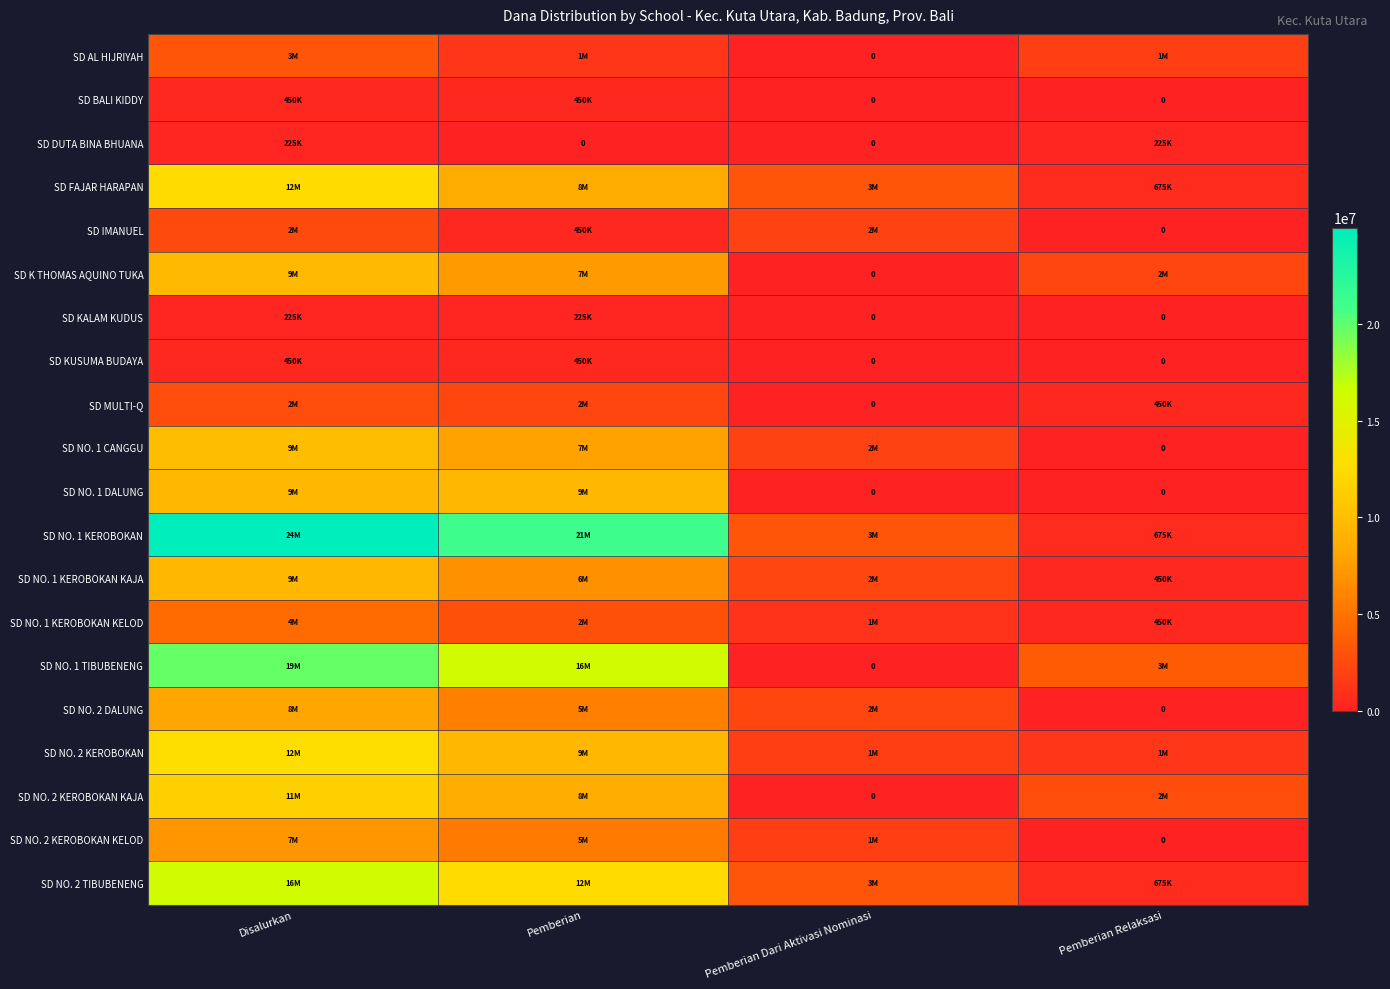

Where is SD NO. 2 KEROBOKAN KAJA nearest to the value 5737500?

Pemberian